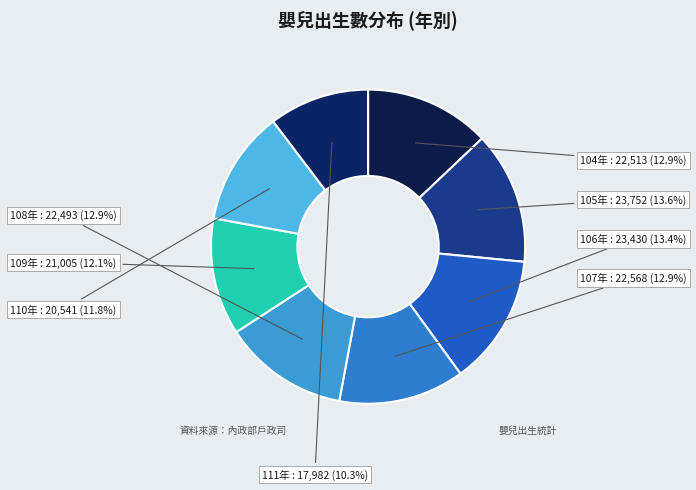

To the nearest percent, what is the difference between the largest and smallest slice percentages?

3%